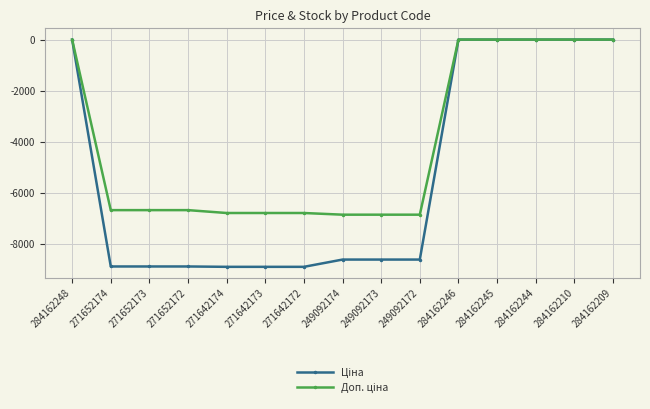

How many categories are shown in the chart?

15